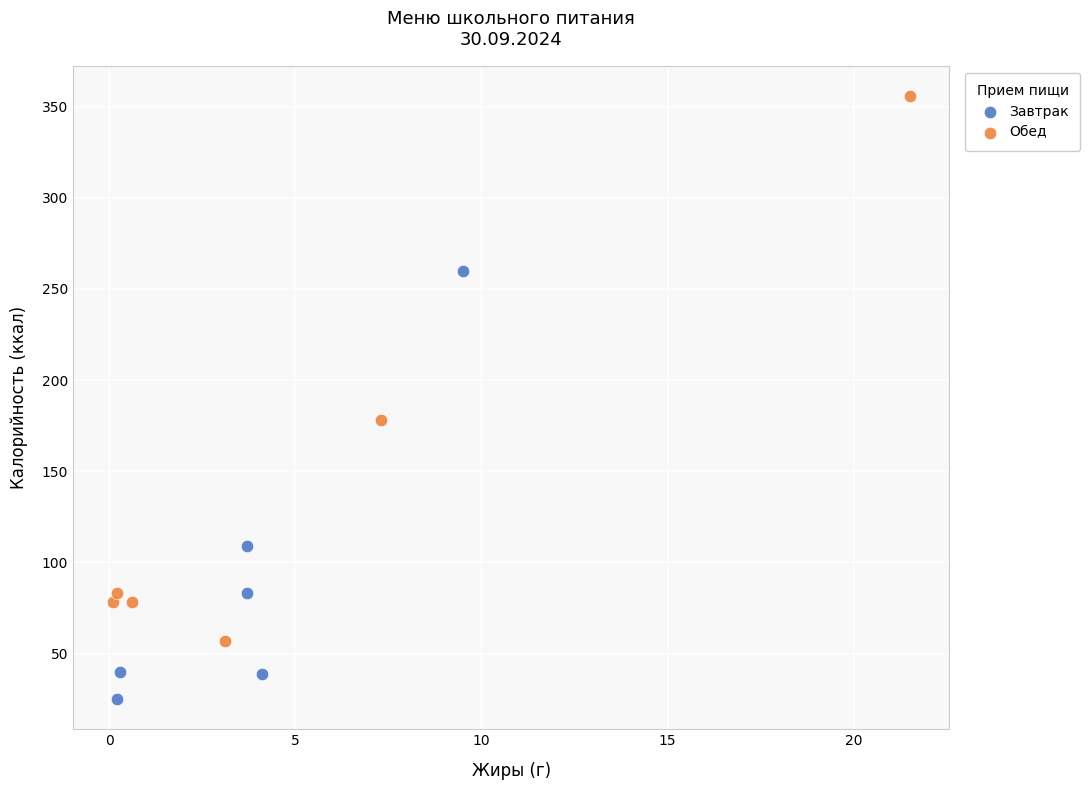

Which series reaches the maximum Y coordinate?

Обед